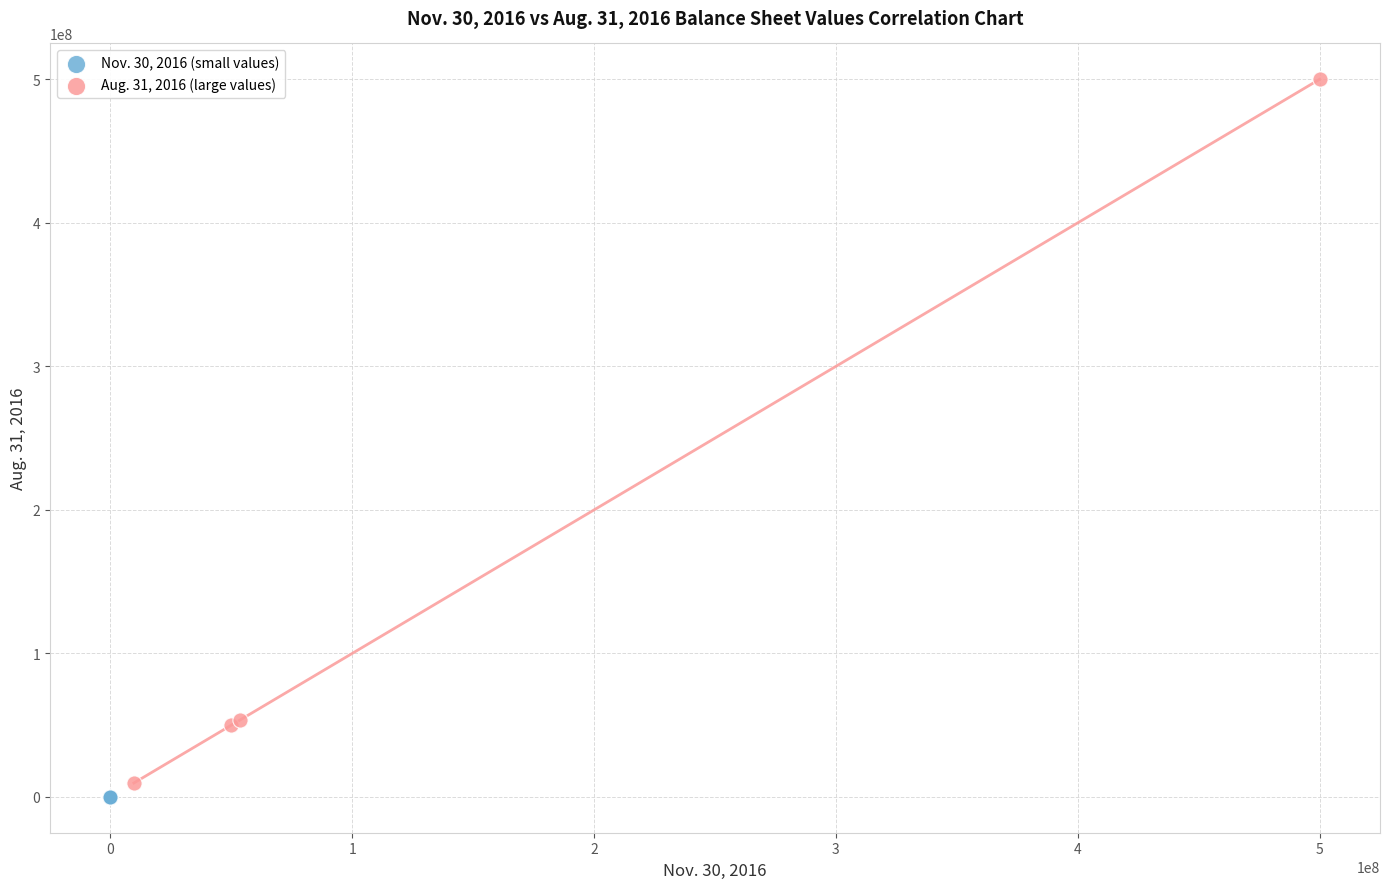

Which series contains the highest Y value?

Aug. 31, 2016 (large values)